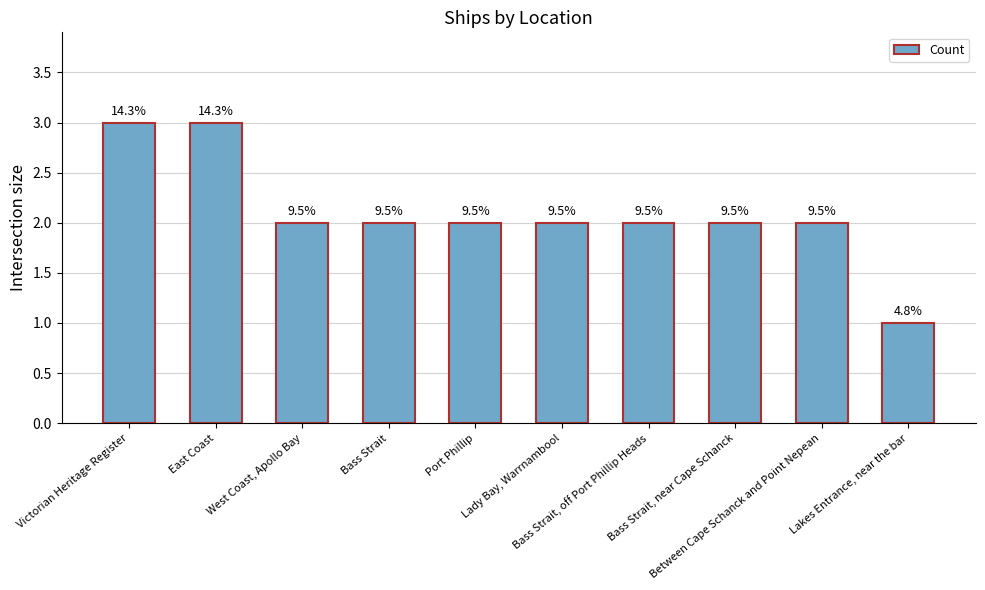

How many bars are there in total?

10